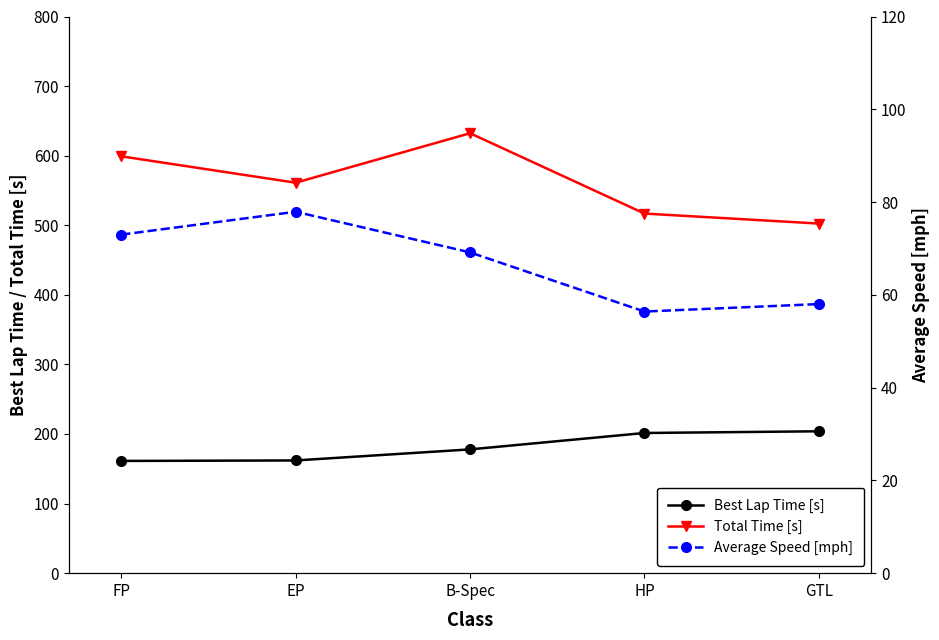

At FP, list the series in order from smallest to largest.

Average Speed [mph], Best Lap Time [s], Total Time [s]